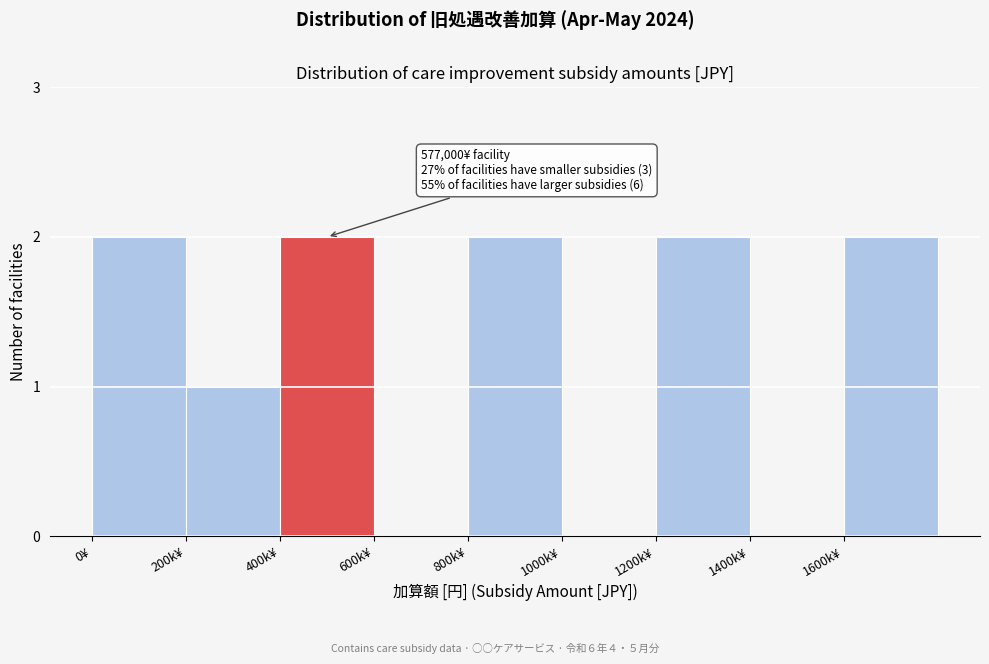

Reading left to right, transcribe all the data shown in this chart.

0¥=2	200k¥=1	400k¥=2	600k¥=0	800k¥=2	1000k¥=0	1200k¥=2	1400k¥=0	1600k¥=2